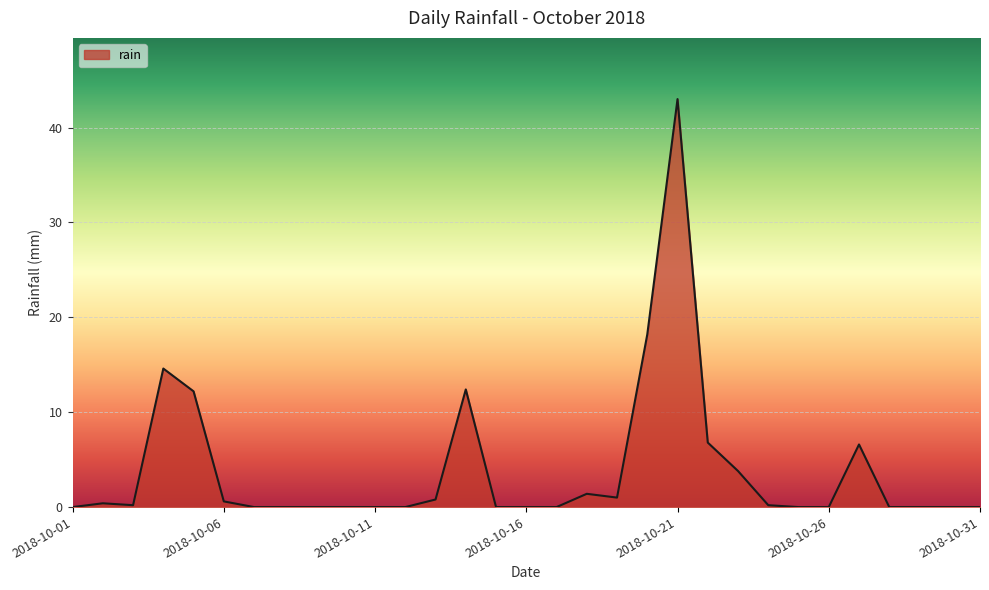

True or false: the data has more than 0 interior local peaks.

True